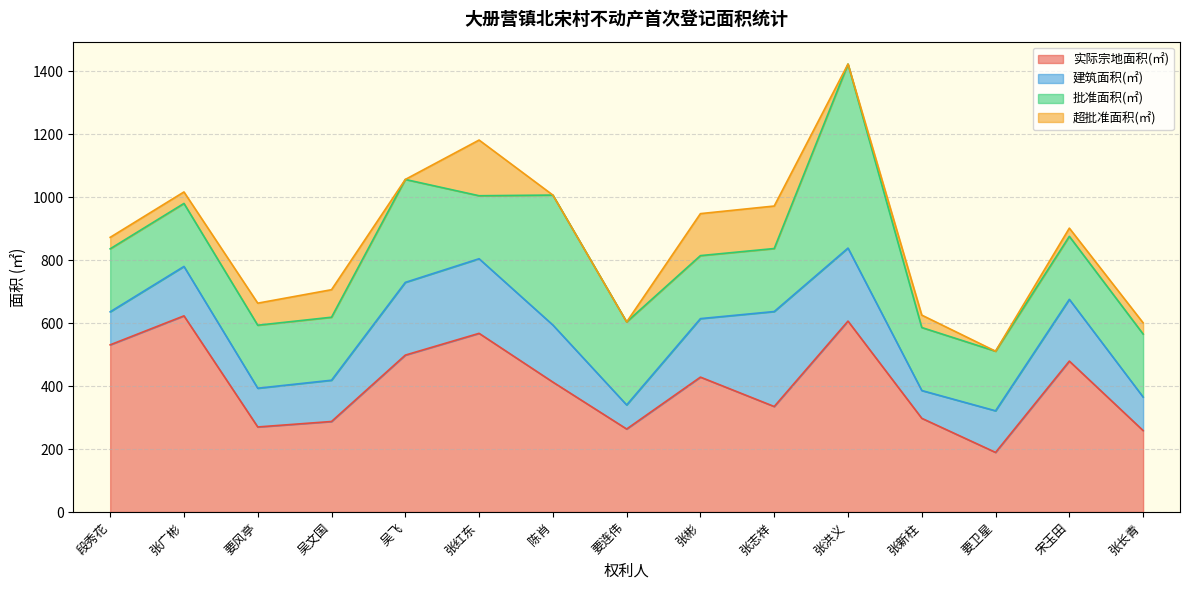

What is the value of the 超批准面积(㎡) point at the 3rd from the left?

70.0